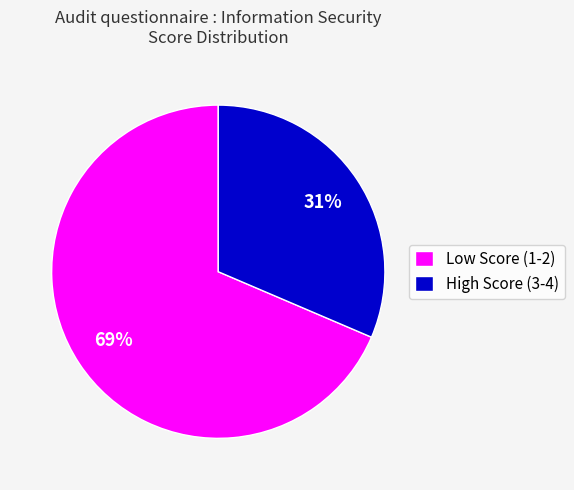

To the nearest percent, what percentage of the pie is High Score (3-4)?

31%